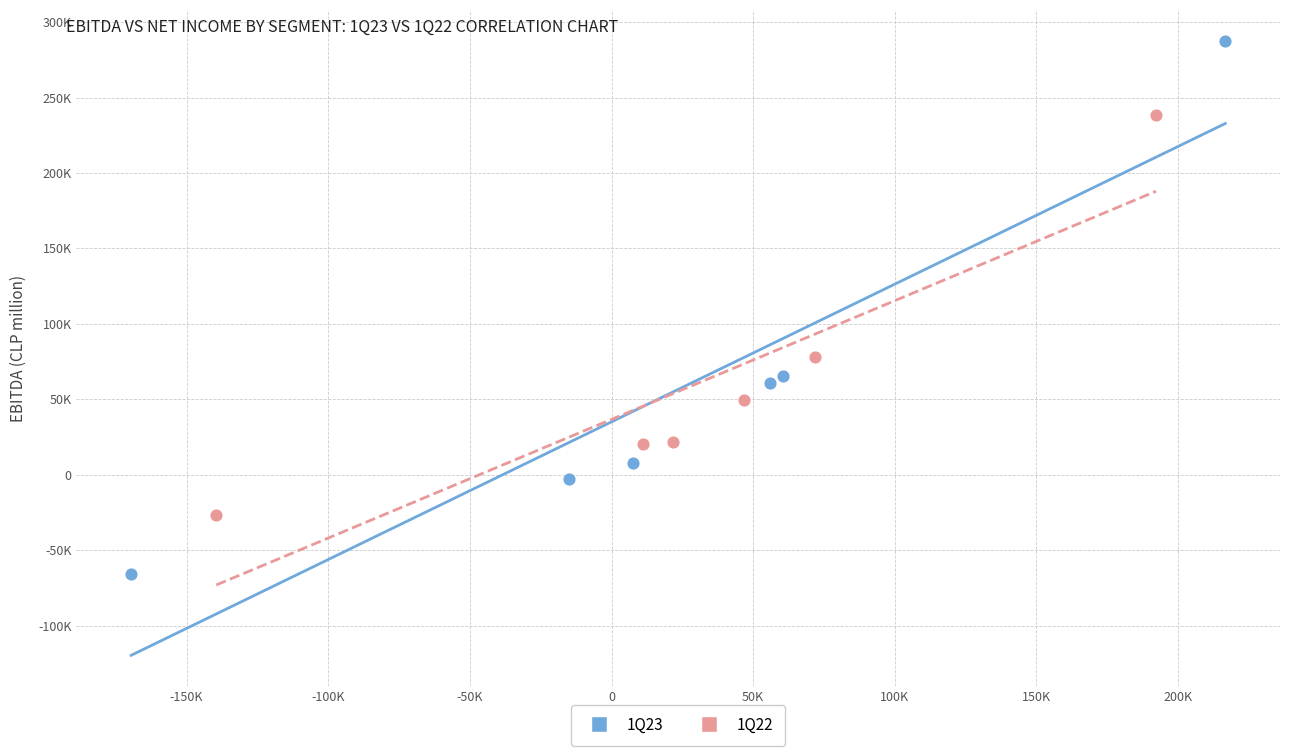

What are all the series names shown in the legend?

1Q23, 1Q22